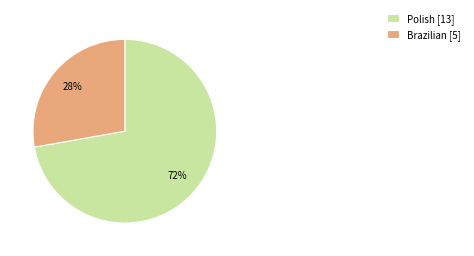

Count the number of slices in the pie.

2